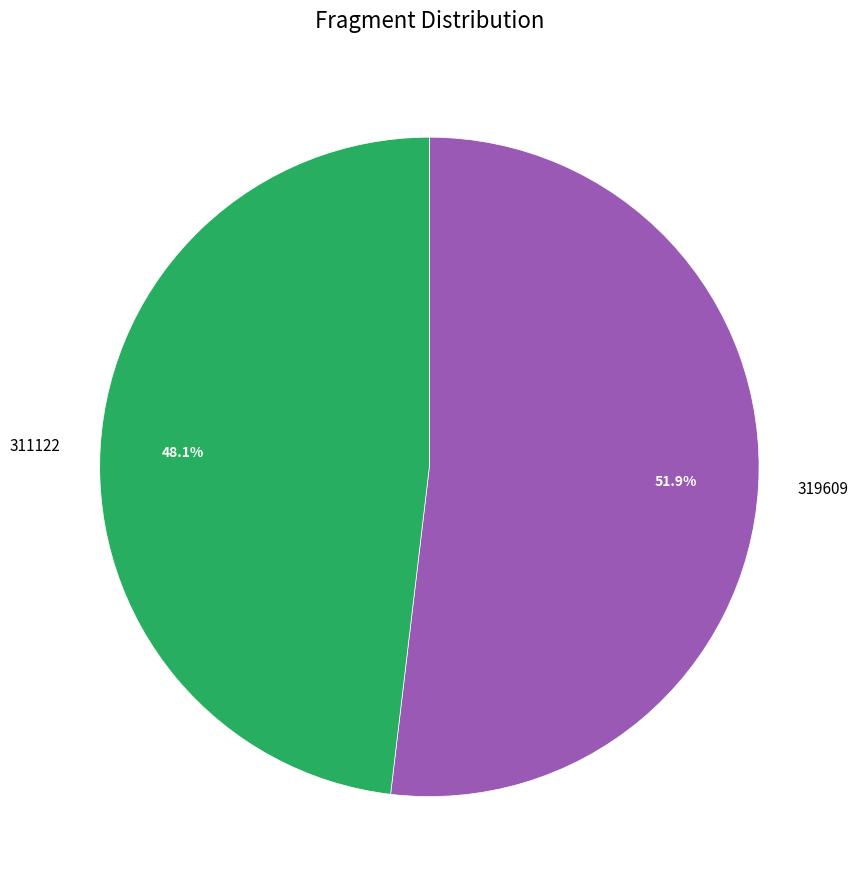

Which category has the biggest portion of the pie?

319609